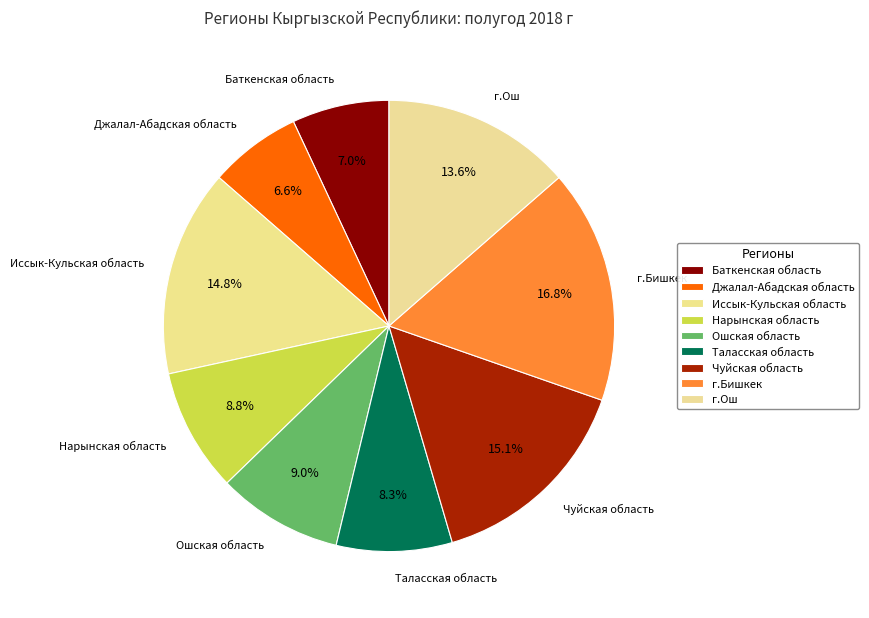

To the nearest percent, what portion does Джалал-Абадская область represent?

7%